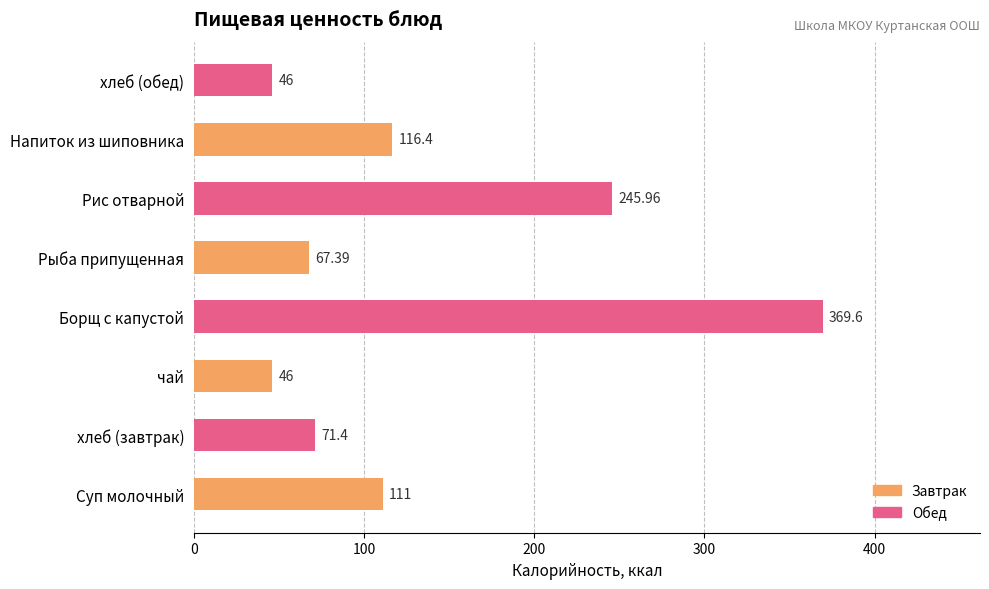

What is the greatest value displayed?

369.6